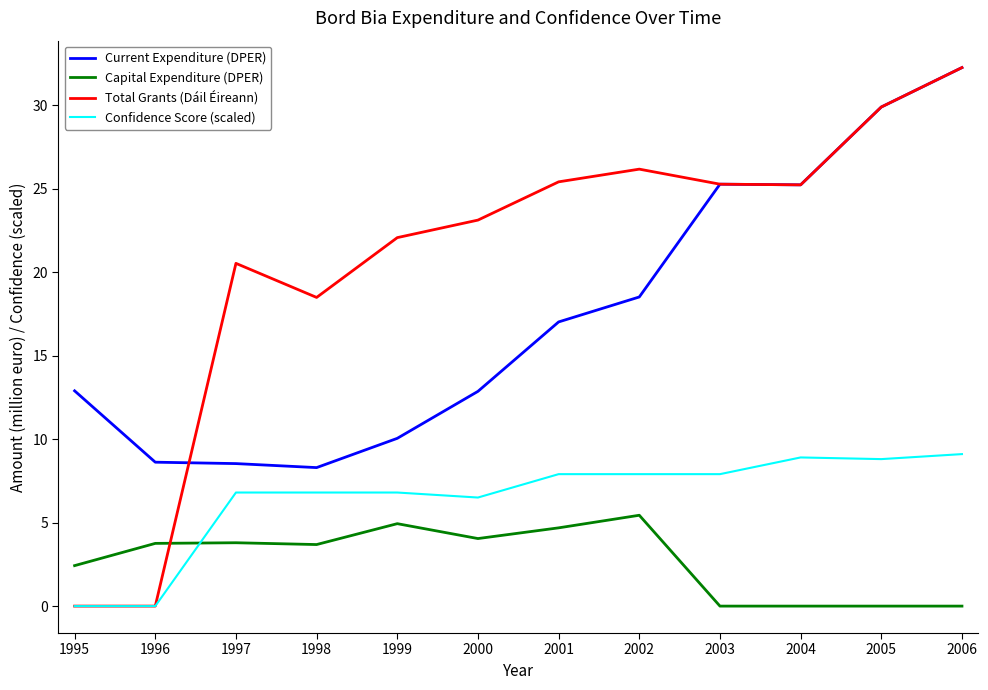

At 2001, list the series in order from largest to smallest.

Total Grants (Dáil Éireann), Current Expenditure (DPER), Confidence Score (scaled), Capital Expenditure (DPER)